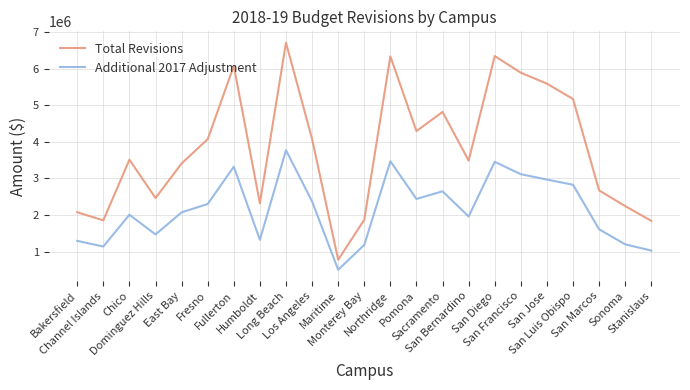

List the series in order of their overall mean, highest first.

Total Revisions, Additional 2017 Adjustment